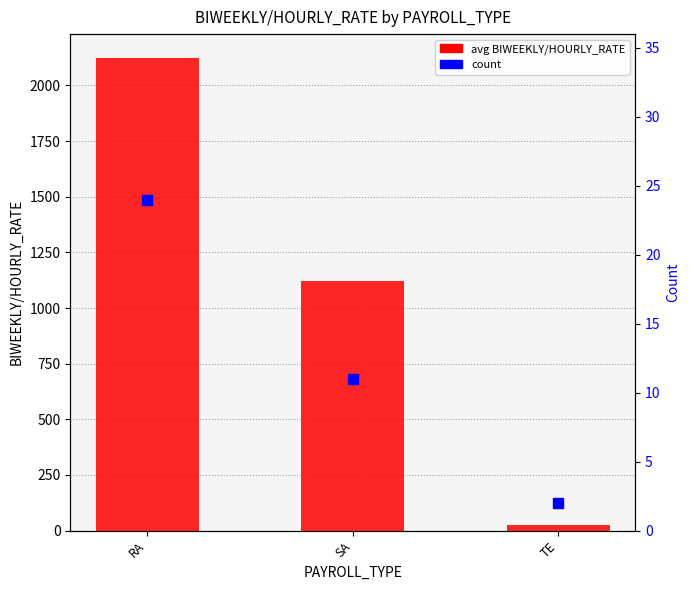

Which series has the largest total across all categories?

avg BIWEEKLY/HOURLY_RATE